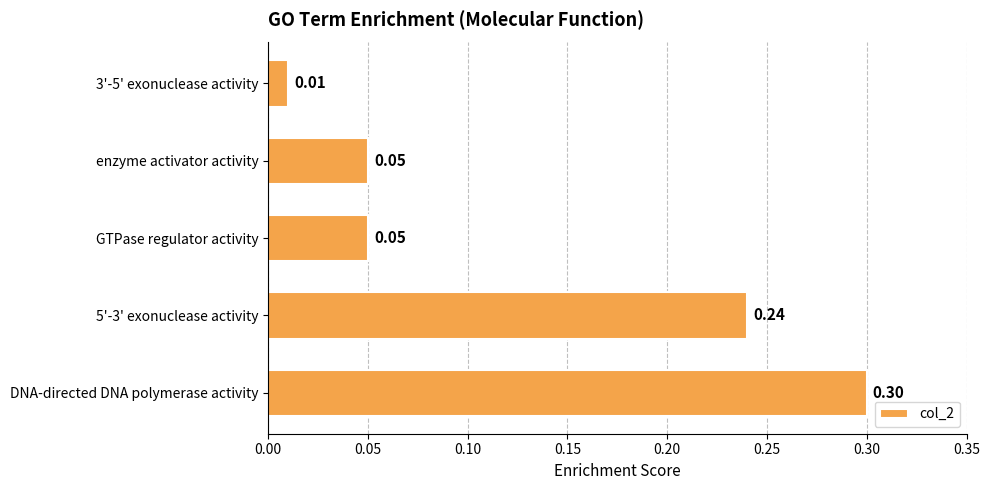

Where is the data nearest to the value 0?

3'-5' exonuclease activity